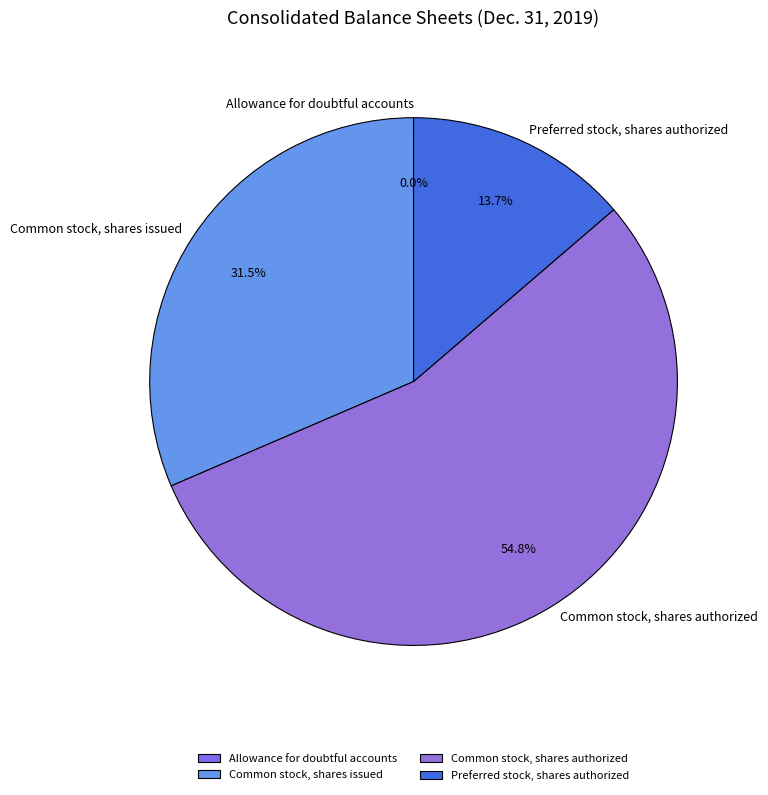

Combined, what portion of the pie is Preferred stock, shares authorized and Common stock, shares issued?

45.2%